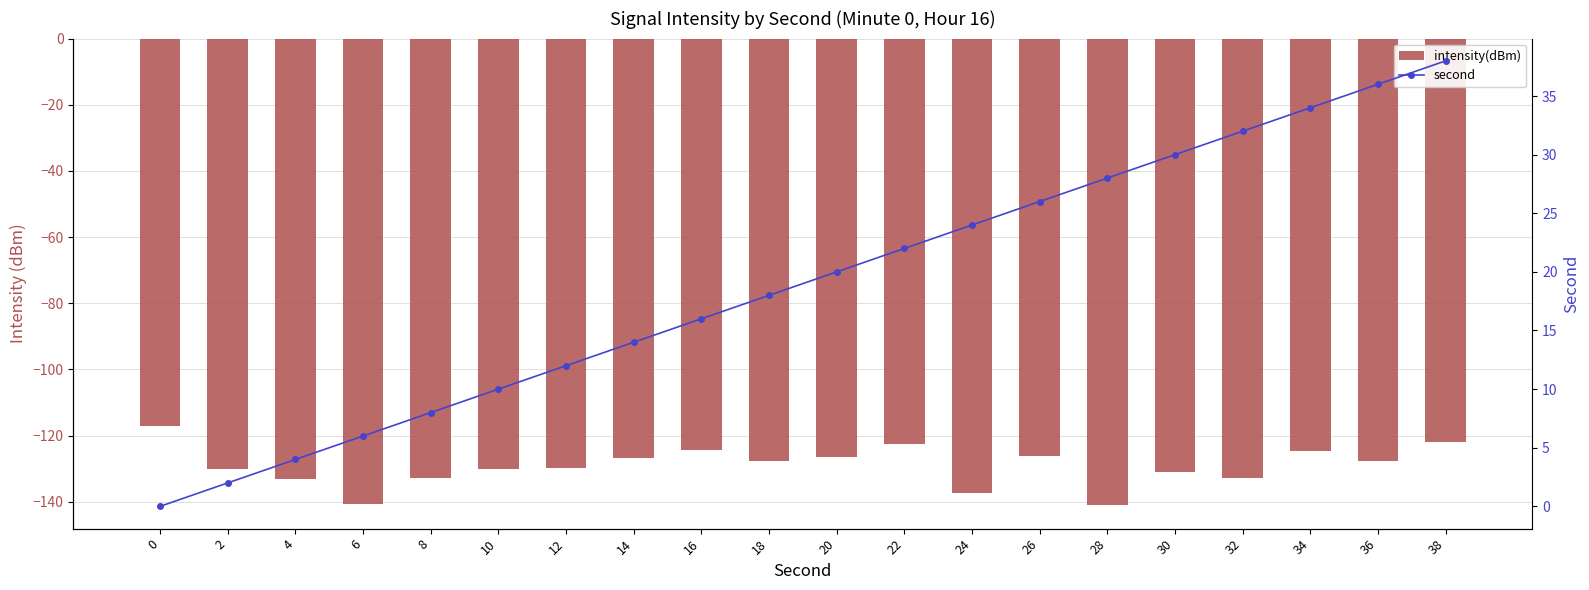

Which category has the lowest value in the intensity(dBm) series?

28